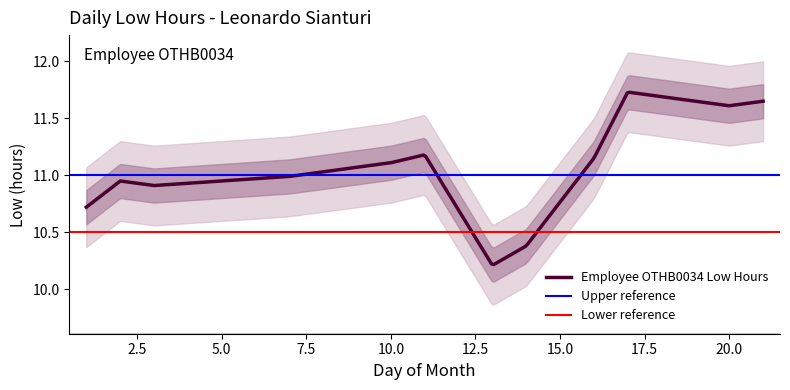

What is the smallest value displayed?

10.2